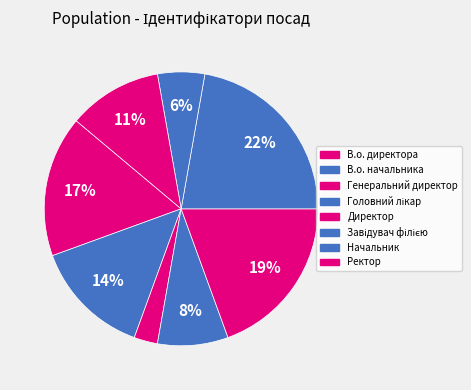

What is the total percentage of В.о. начальника and В.о. директора?

30.6%